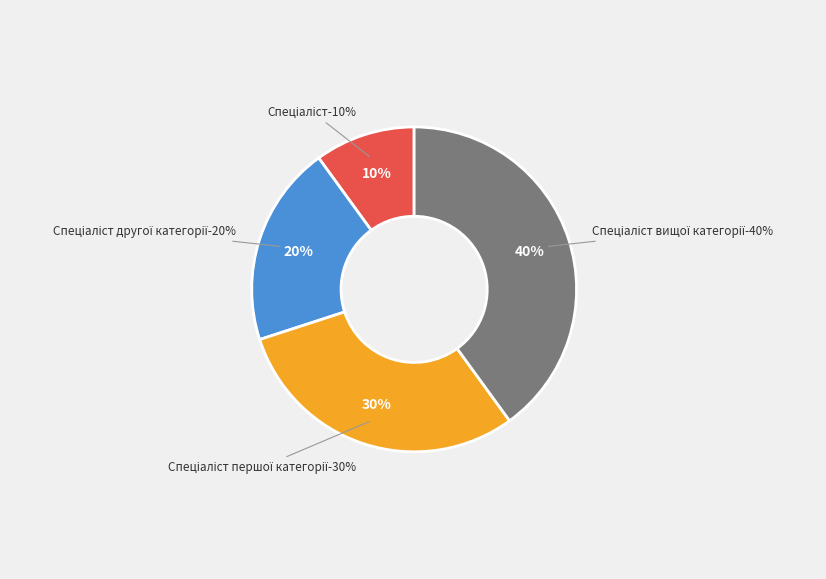

Is the sum of Спеціаліст вищої категорії and Спеціаліст greater than half?

No